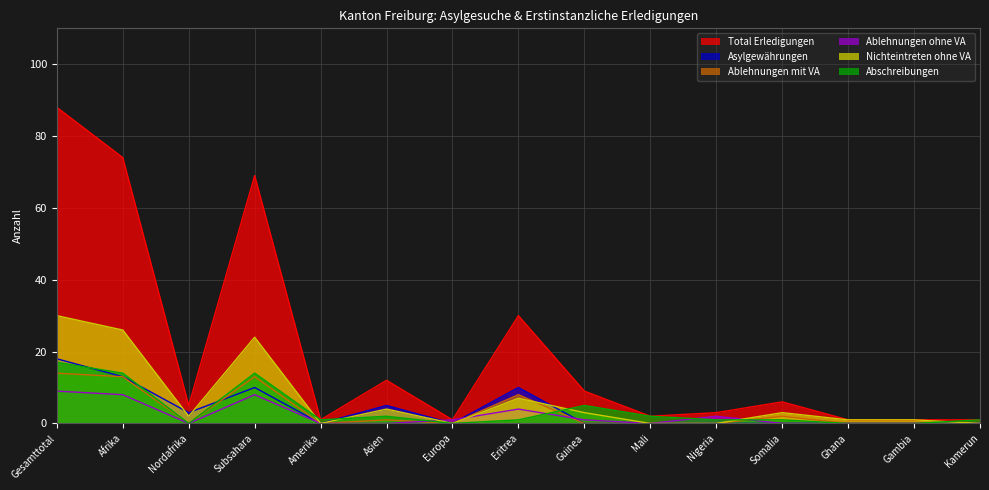

What is the label of the 12th point from the right?

Subsahara